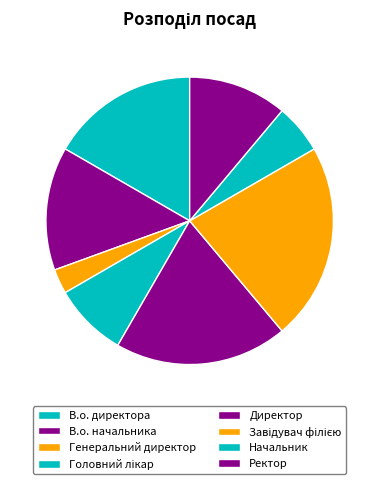

What is the largest slice in the pie chart?

Завідувач філією